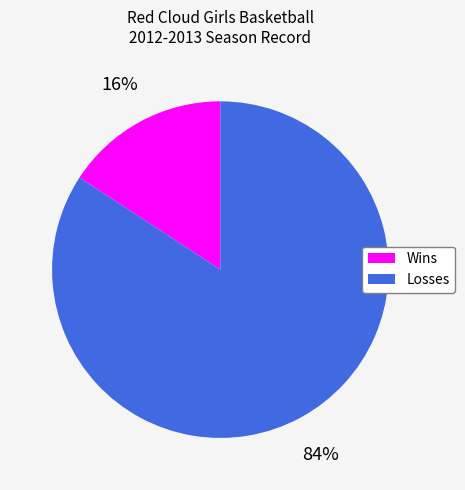

Which has a higher value, Wins or Losses?

Losses